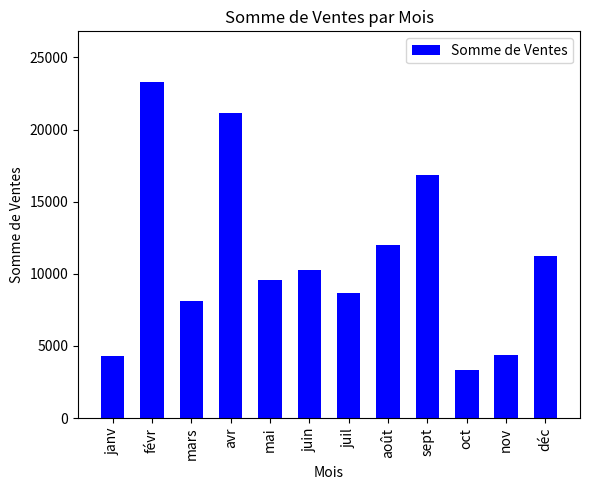

What is the ratio of the value at janv to the value at sept?

0.3